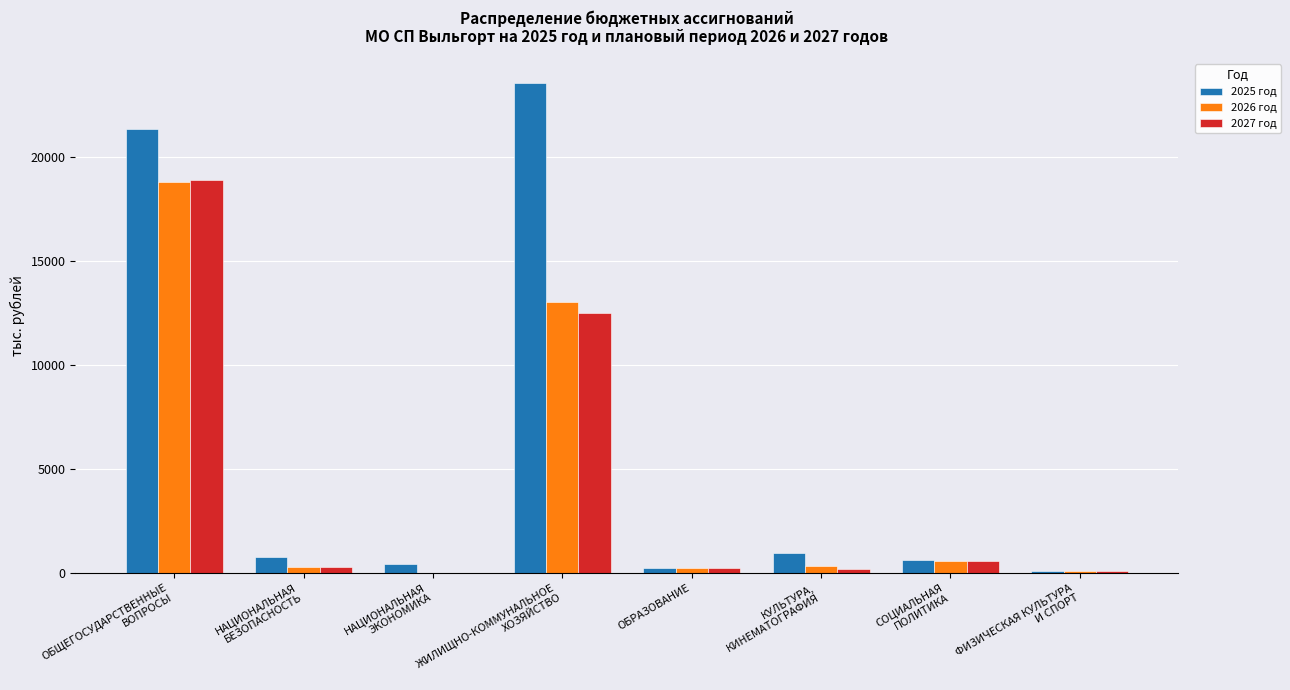

Which series has the largest total across all categories?

2025 год